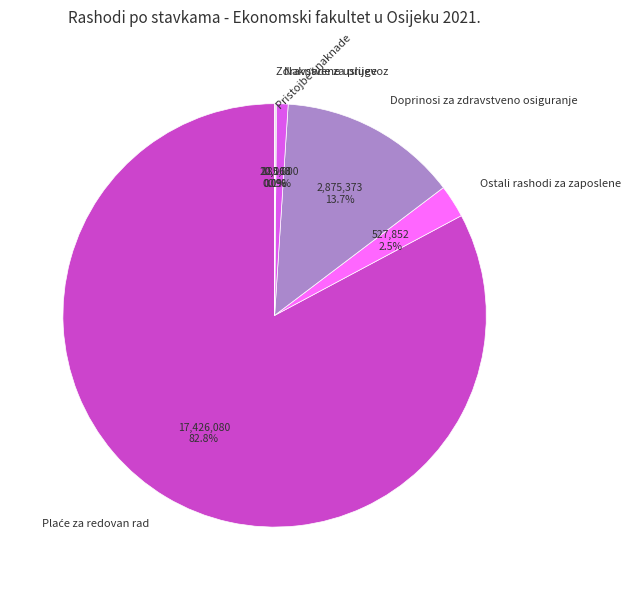

To the nearest percent, what is the average slice percentage?

17%